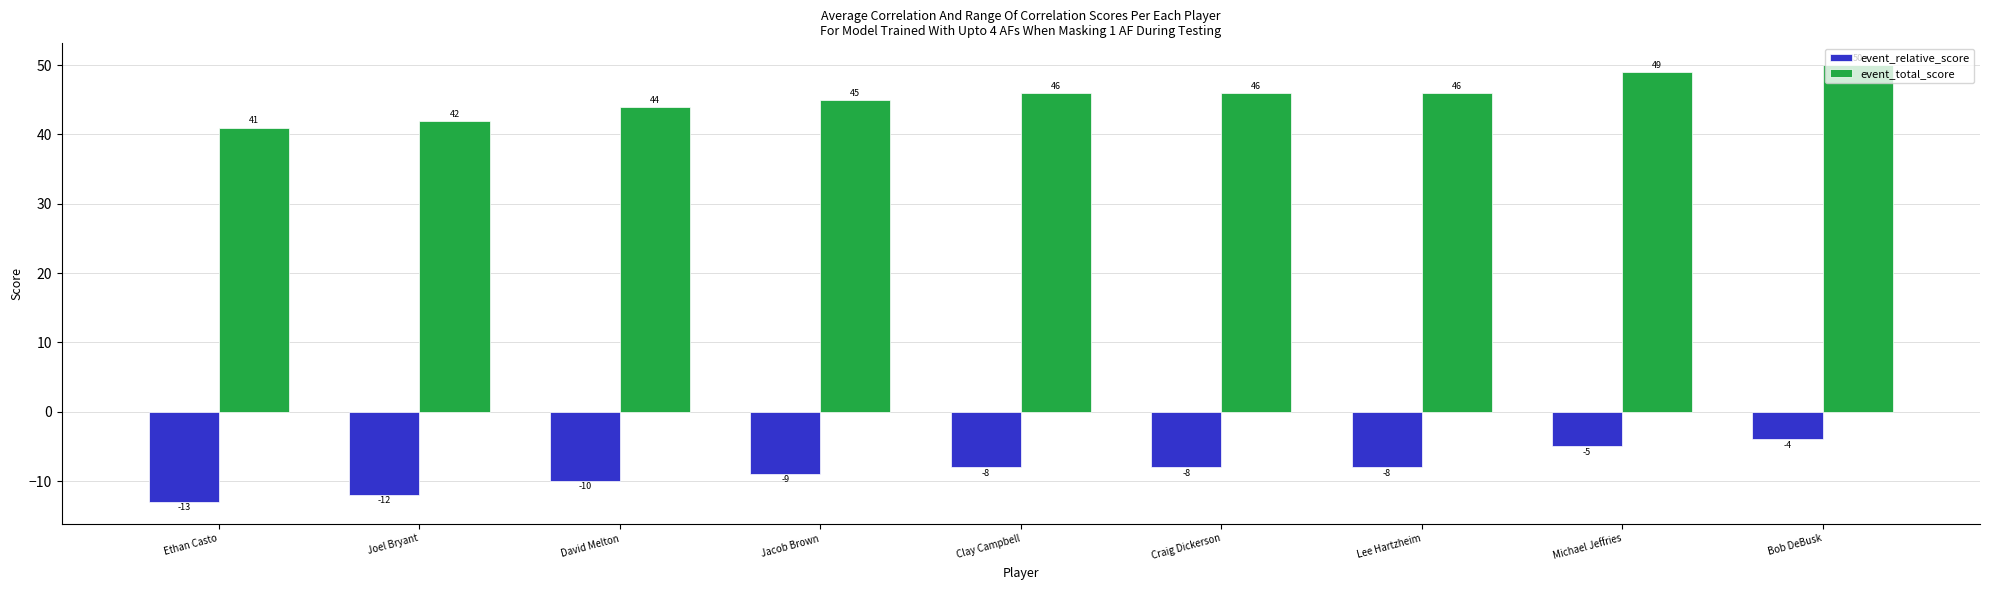

What is the total value across all series at Ethan Casto?

28